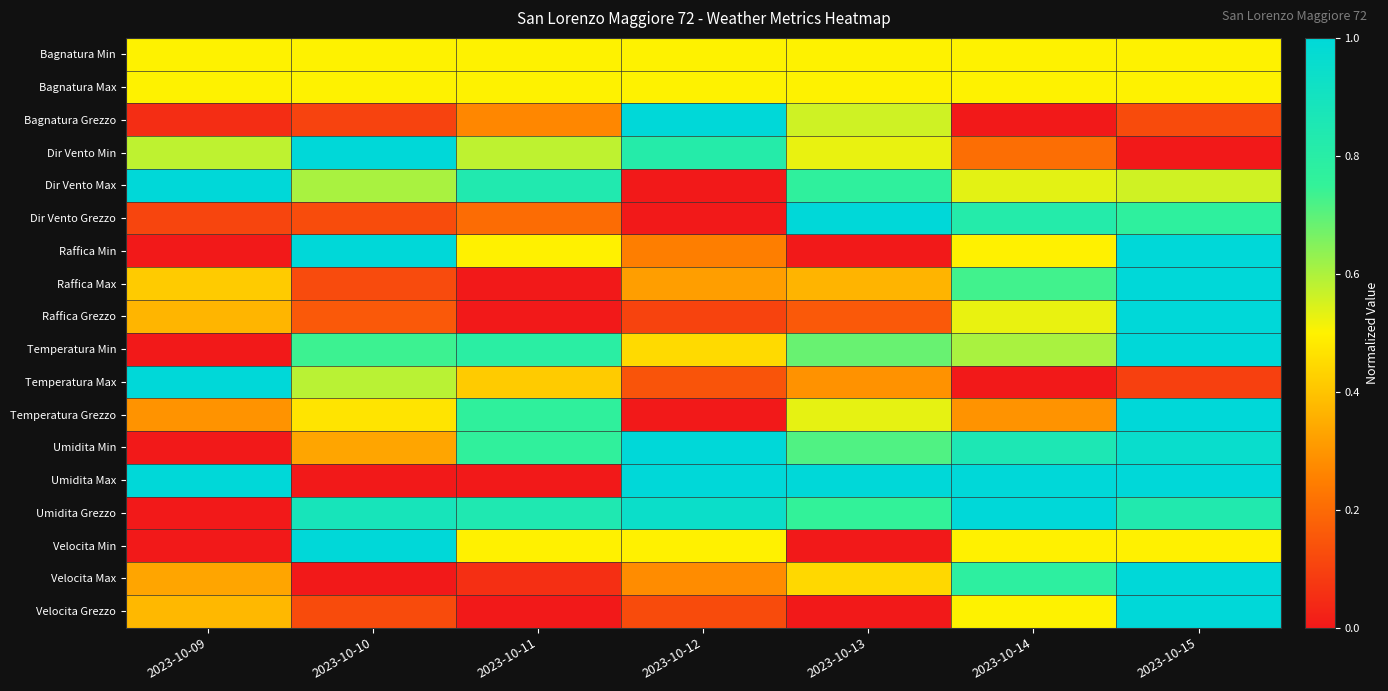

Reading right to left, extract all data points from this chart.

Bagnatura Min: 2023-10-15=0.5	2023-10-14=0.5	2023-10-13=0.5	2023-10-12=0.5	2023-10-11=0.5	2023-10-10=0.5	2023-10-09=0.5
Bagnatura Max: 2023-10-15=0.5	2023-10-14=0.5	2023-10-13=0.5	2023-10-12=0.5	2023-10-11=0.5	2023-10-10=0.5	2023-10-09=0.5
Bagnatura Grezzo: 2023-10-15=0.1	2023-10-14=0.0	2023-10-13=0.6	2023-10-12=1.0	2023-10-11=0.3	2023-10-10=0.1	2023-10-09=0.1
Dir Vento Min: 2023-10-15=0.0	2023-10-14=0.2	2023-10-13=0.5	2023-10-12=0.8	2023-10-11=0.6	2023-10-10=1.0	2023-10-09=0.6
Dir Vento Max: 2023-10-15=0.6	2023-10-14=0.5	2023-10-13=0.8	2023-10-12=0.0	2023-10-11=0.8	2023-10-10=0.6	2023-10-09=1.0
Dir Vento Grezzo: 2023-10-15=0.8	2023-10-14=0.8	2023-10-13=1.0	2023-10-12=0.0	2023-10-11=0.2	2023-10-10=0.1	2023-10-09=0.1
Raffica Min: 2023-10-15=1.0	2023-10-14=0.5	2023-10-13=0.0	2023-10-12=0.2	2023-10-11=0.5	2023-10-10=1.0	2023-10-09=0.0
Raffica Max: 2023-10-15=1.0	2023-10-14=0.7	2023-10-13=0.4	2023-10-12=0.3	2023-10-11=0.0	2023-10-10=0.1	2023-10-09=0.4
Raffica Grezzo: 2023-10-15=1.0	2023-10-14=0.5	2023-10-13=0.2	2023-10-12=0.1	2023-10-11=0.0	2023-10-10=0.2	2023-10-09=0.4
Temperatura Min: 2023-10-15=1.0	2023-10-14=0.6	2023-10-13=0.7	2023-10-12=0.4	2023-10-11=0.8	2023-10-10=0.7	2023-10-09=0.0
Temperatura Max: 2023-10-15=0.1	2023-10-14=0.0	2023-10-13=0.3	2023-10-12=0.1	2023-10-11=0.4	2023-10-10=0.6	2023-10-09=1.0
Temperatura Grezzo: 2023-10-15=1.0	2023-10-14=0.3	2023-10-13=0.5	2023-10-12=0.0	2023-10-11=0.8	2023-10-10=0.5	2023-10-09=0.3
Umidita Min: 2023-10-15=1.0	2023-10-14=0.9	2023-10-13=0.7	2023-10-12=1.0	2023-10-11=0.8	2023-10-10=0.3	2023-10-09=0.0
Umidita Max: 2023-10-15=1.0	2023-10-14=1.0	2023-10-13=1.0	2023-10-12=1.0	2023-10-11=0.0	2023-10-10=0.0	2023-10-09=1.0
Umidita Grezzo: 2023-10-15=0.8	2023-10-14=1.0	2023-10-13=0.8	2023-10-12=0.9	2023-10-11=0.8	2023-10-10=0.9	2023-10-09=0.0
Velocita Min: 2023-10-15=0.5	2023-10-14=0.5	2023-10-13=0.0	2023-10-12=0.5	2023-10-11=0.5	2023-10-10=1.0	2023-10-09=0.0
Velocita Max: 2023-10-15=1.0	2023-10-14=0.8	2023-10-13=0.4	2023-10-12=0.3	2023-10-11=0.1	2023-10-10=0.0	2023-10-09=0.3
Velocita Grezzo: 2023-10-15=1.0	2023-10-14=0.5	2023-10-13=0.0	2023-10-12=0.1	2023-10-11=0.0	2023-10-10=0.1	2023-10-09=0.4